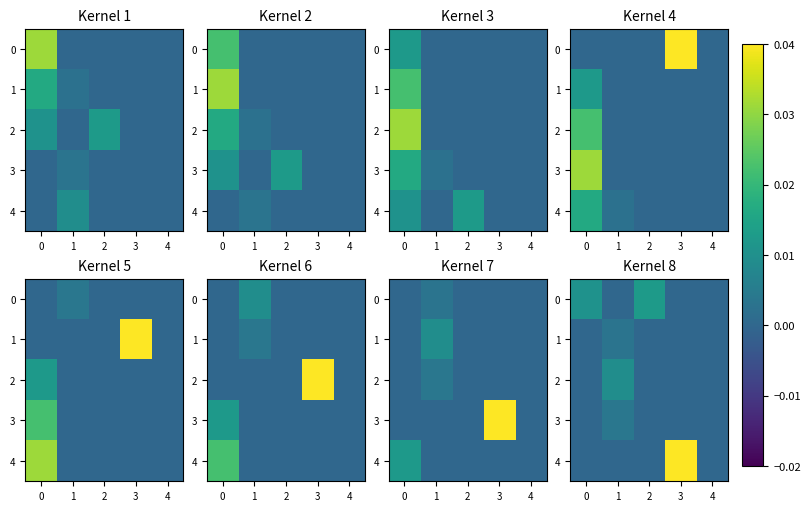

Which series has the largest range (max minus min)?

row_4